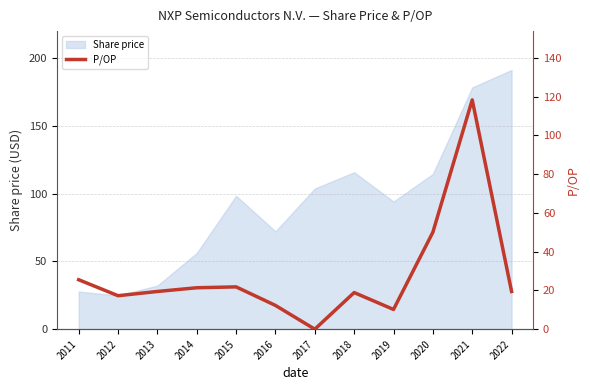

At which category does the data reach its first local peak?

2015